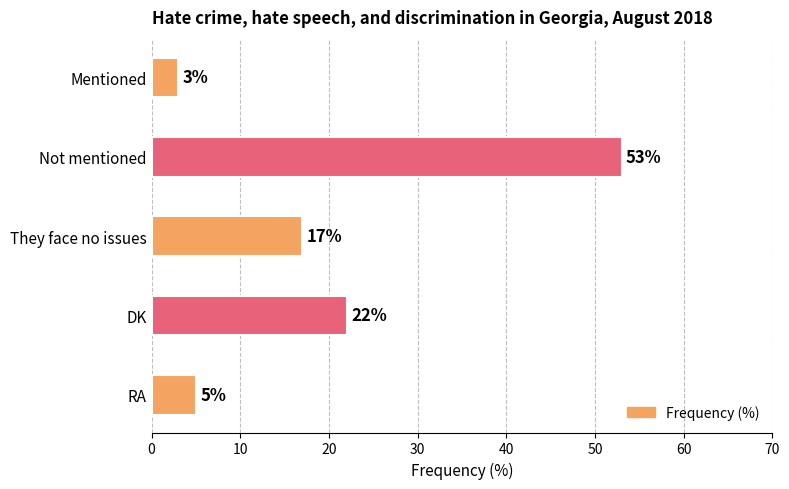

Between Not mentioned and They face no issues, which is larger?

Not mentioned